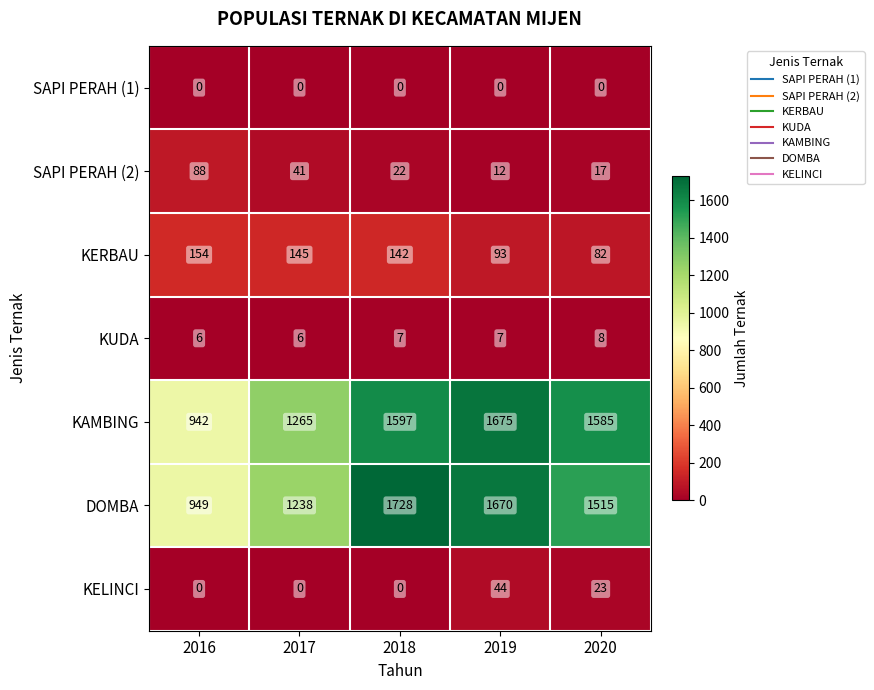

What is the greatest value displayed?

1728